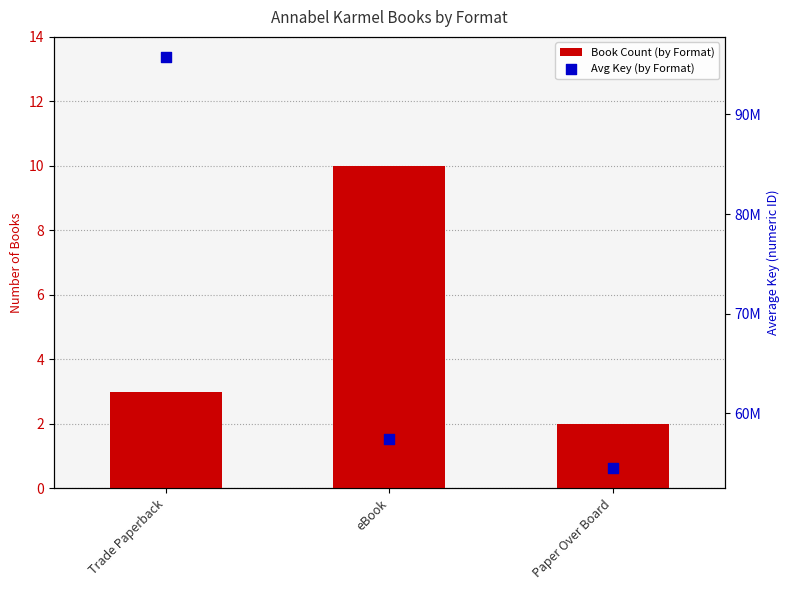

Which series contains the highest Y value?

Avg Key (by Format)